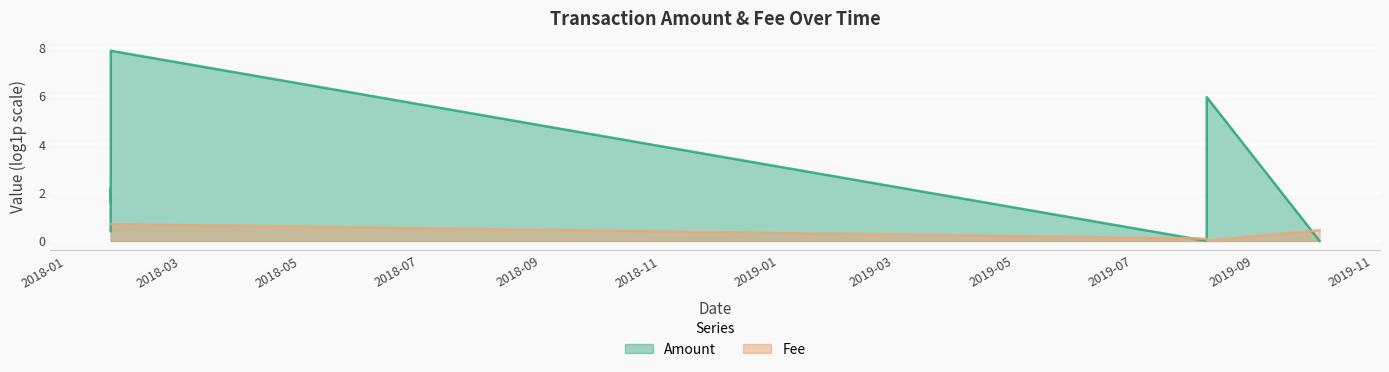

List the labels in order of value, largest first.

2018-01-23 22:19:08, 2018-01-23 23:18:23, 2018-01-23 23:57:05, 2018-01-24 00:05:47, 2019-10-04 14:30:44, 2019-08-07 20:13:00, 2019-08-07 20:26:15, 2019-08-07 20:41:11